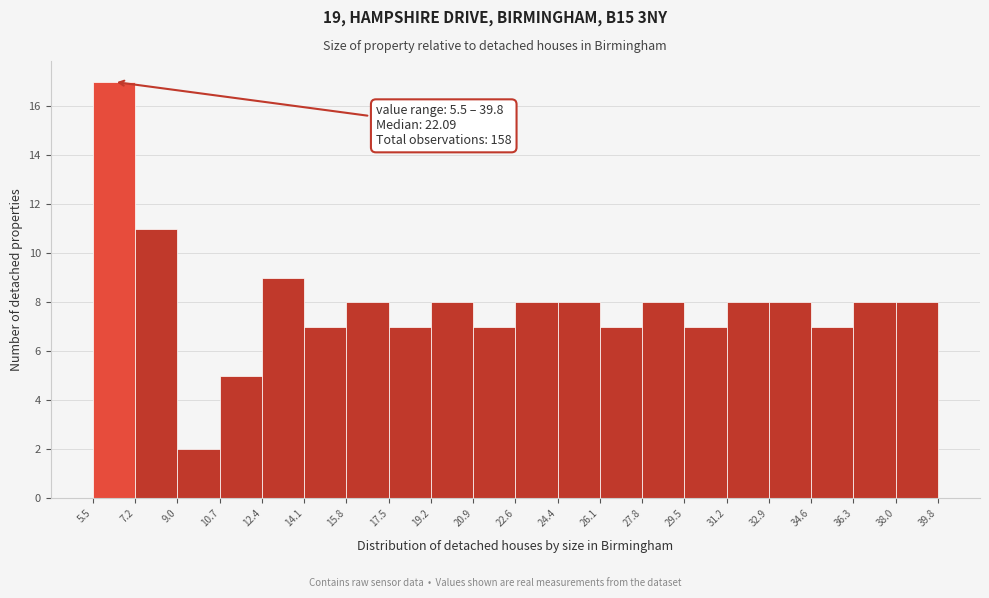

Which range on the x-axis has the tallest bar?

5.5 to 7.2